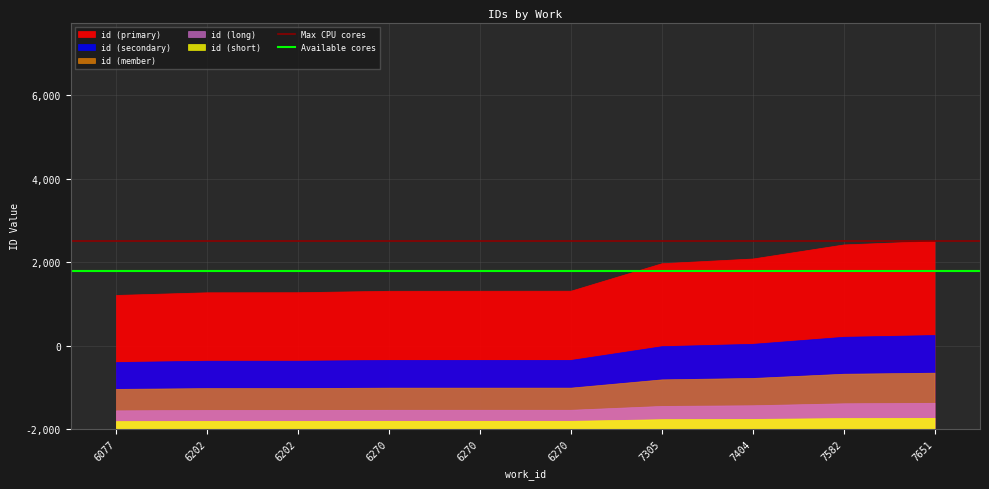

The Available cores series shows 9476.5 at 6202. True or false?

True